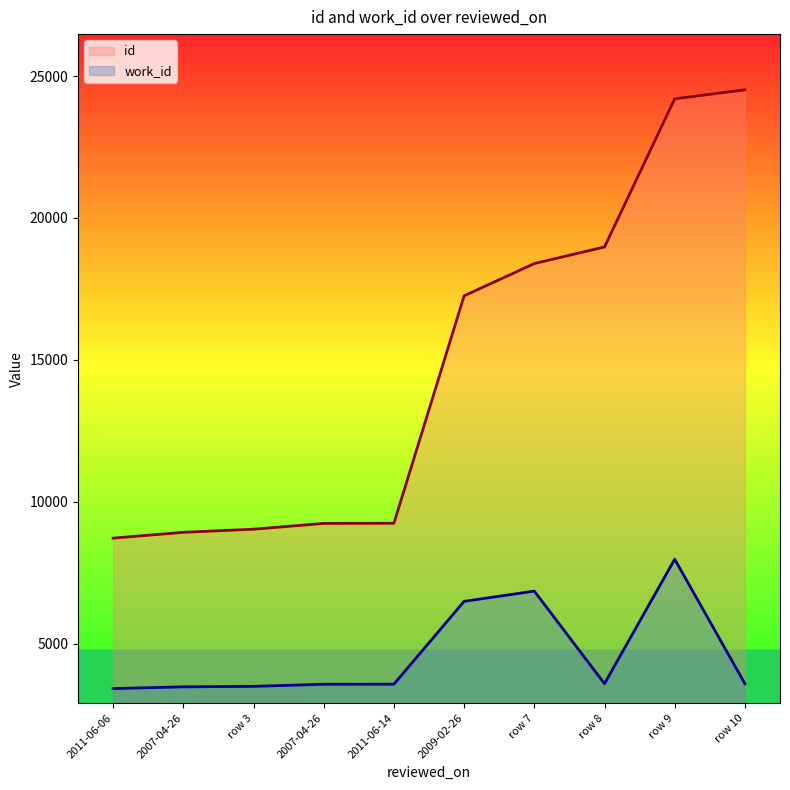

What is the value of the work_id point at the 4th from the left?

3474